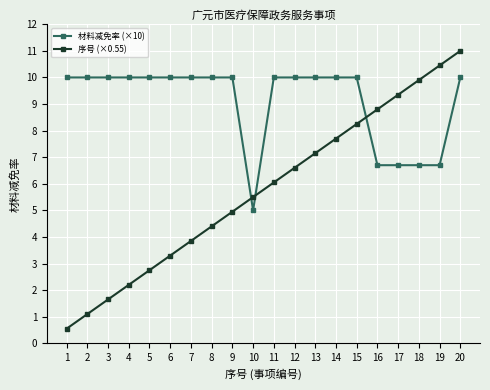

Which series has the largest total across all categories?

材料减免率 (×10)